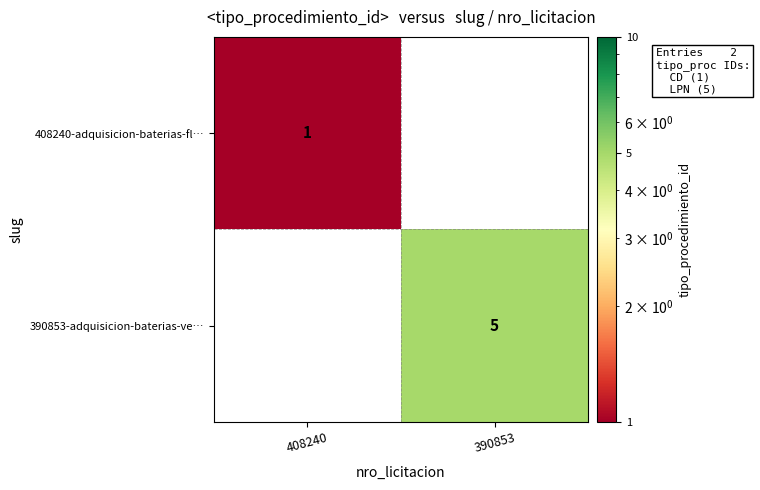

Is it true that 390853-adquisicion-baterias-ve… equals 5 at 390853?

True